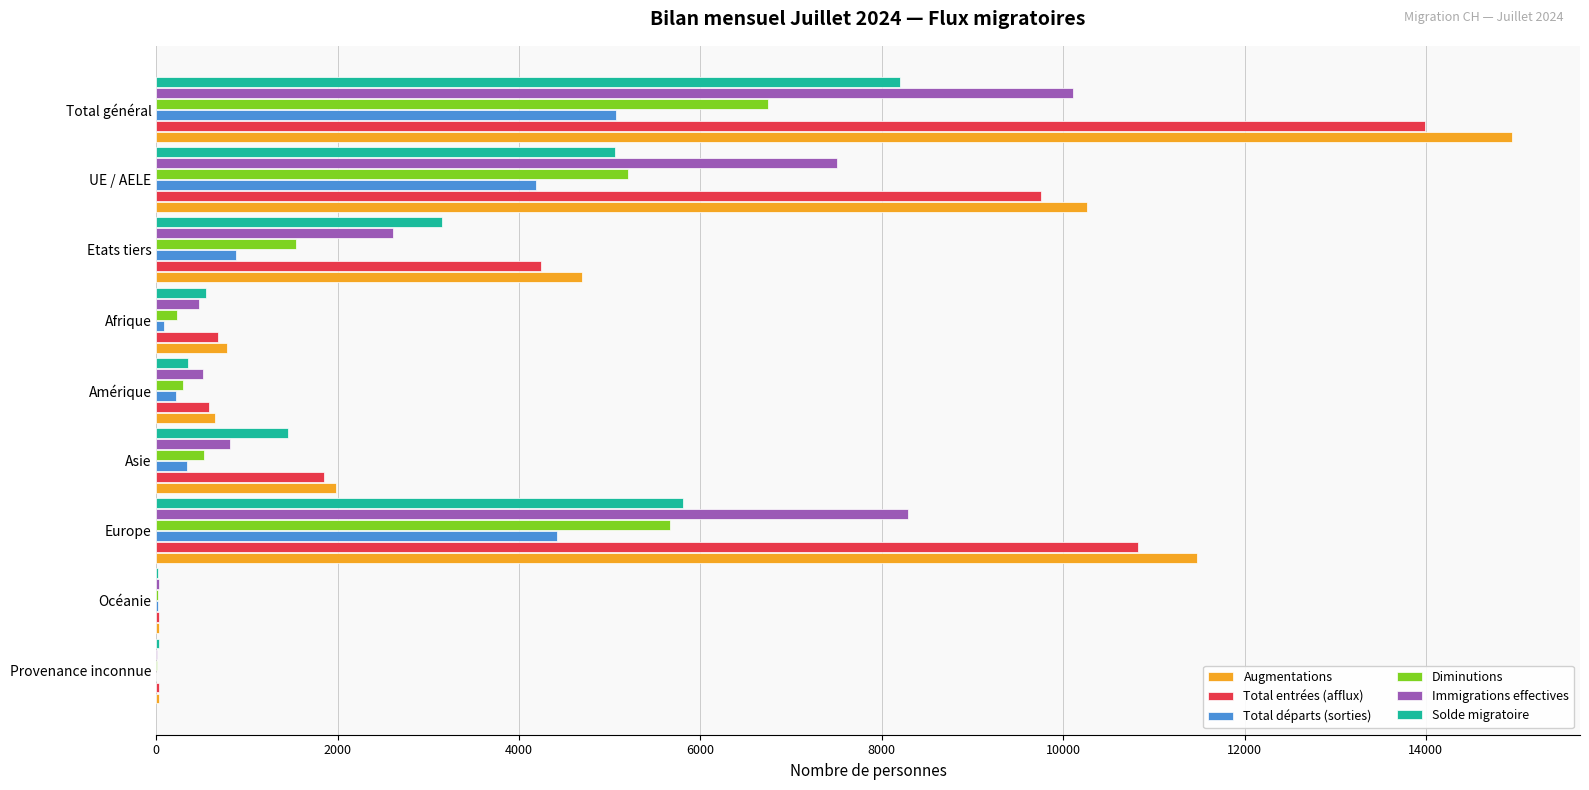

Is it true that Total départs (sorties) equals 338 at Asie?

True